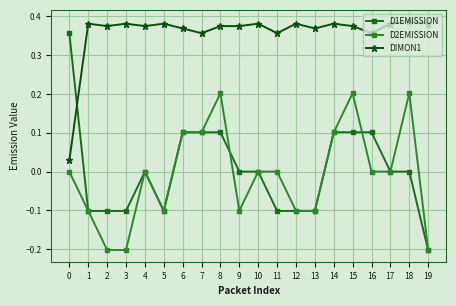

At 12, list the series in order from smallest to largest.

D1EMISSION, D2EMISSION, DIMON1